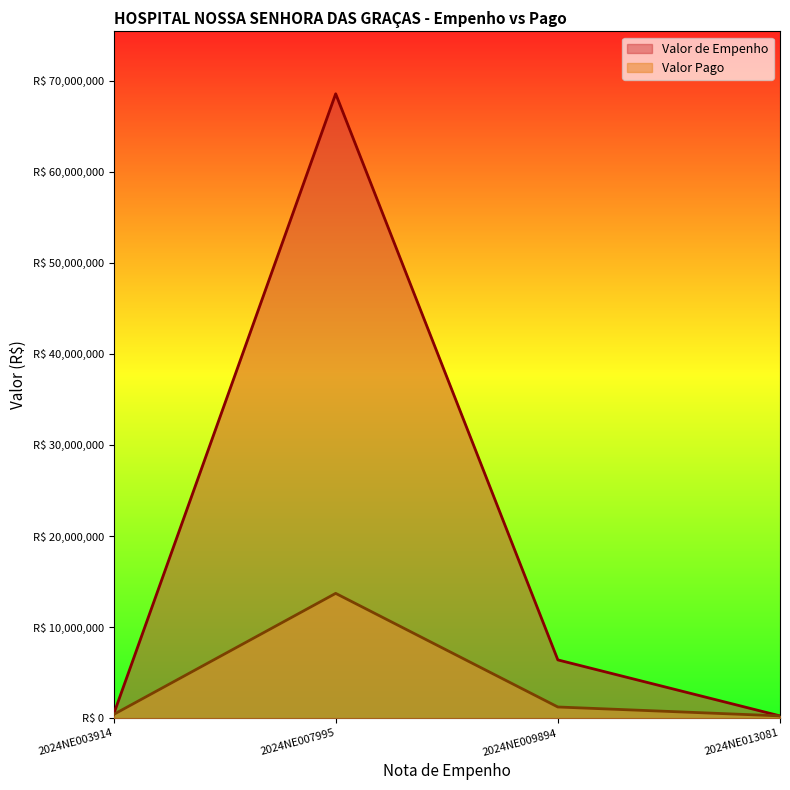

True or false: Valor Pago and Valor de Empenho cross at least once.

False